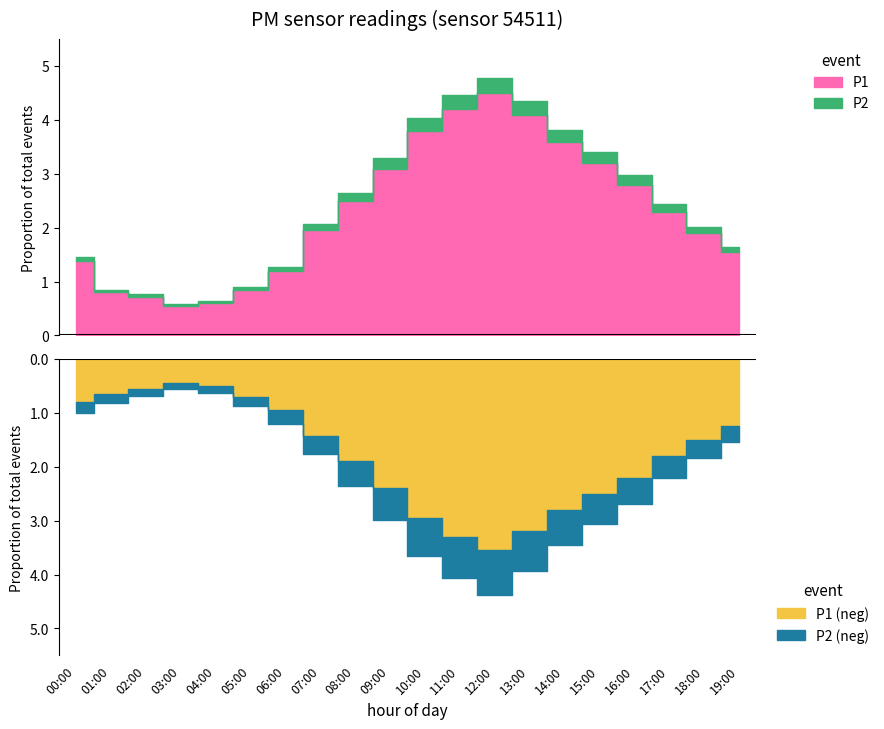

What is the greatest value displayed?

4.5